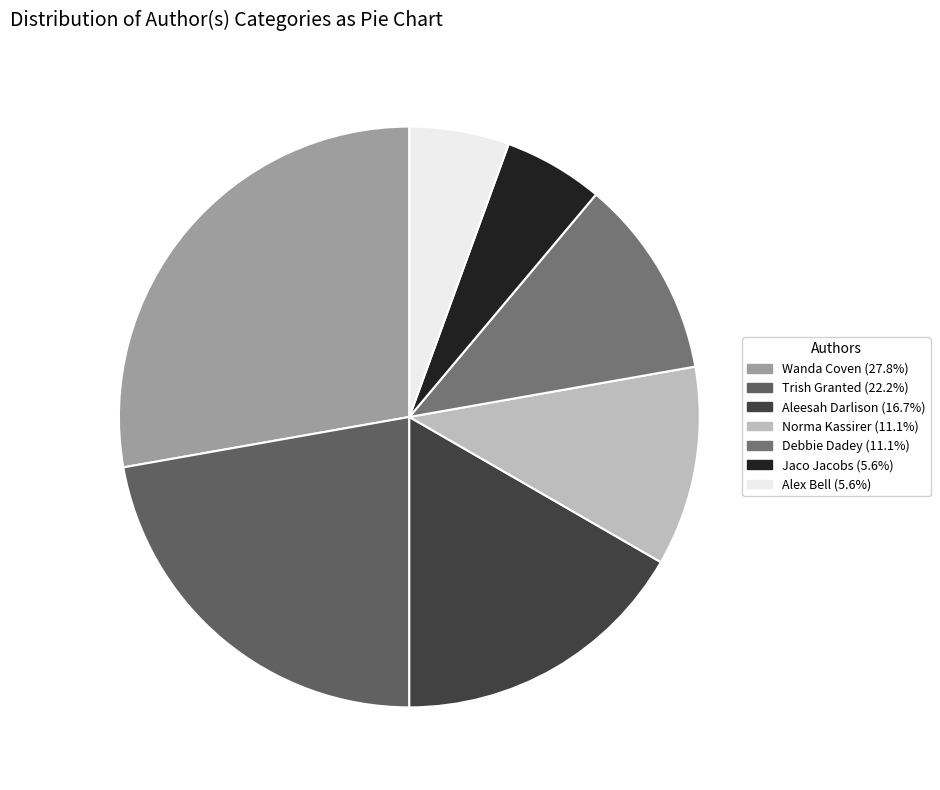

How many slices are in this pie chart?

7